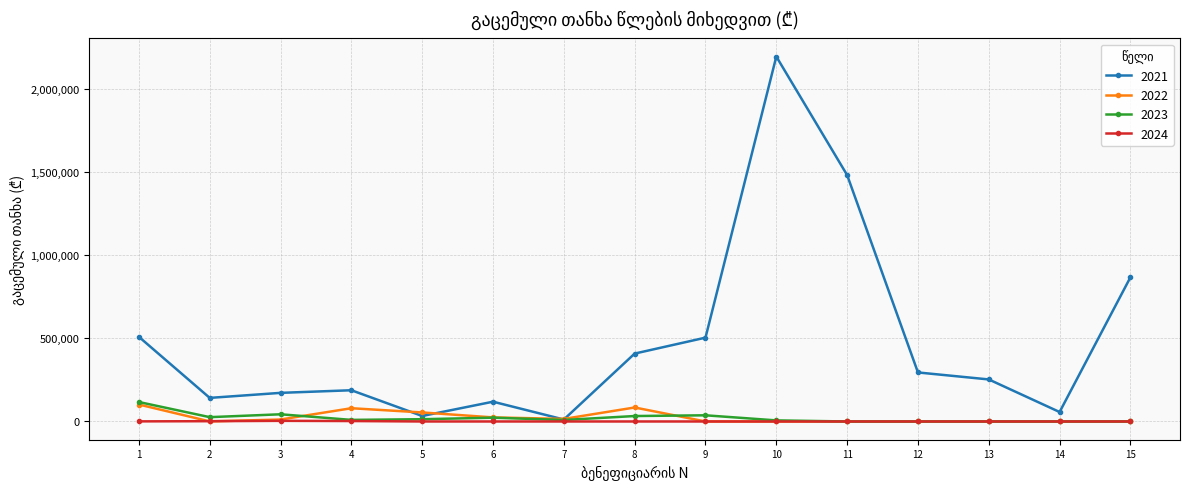

What is the value of the 2024 point at the 1st from the left?

661.6